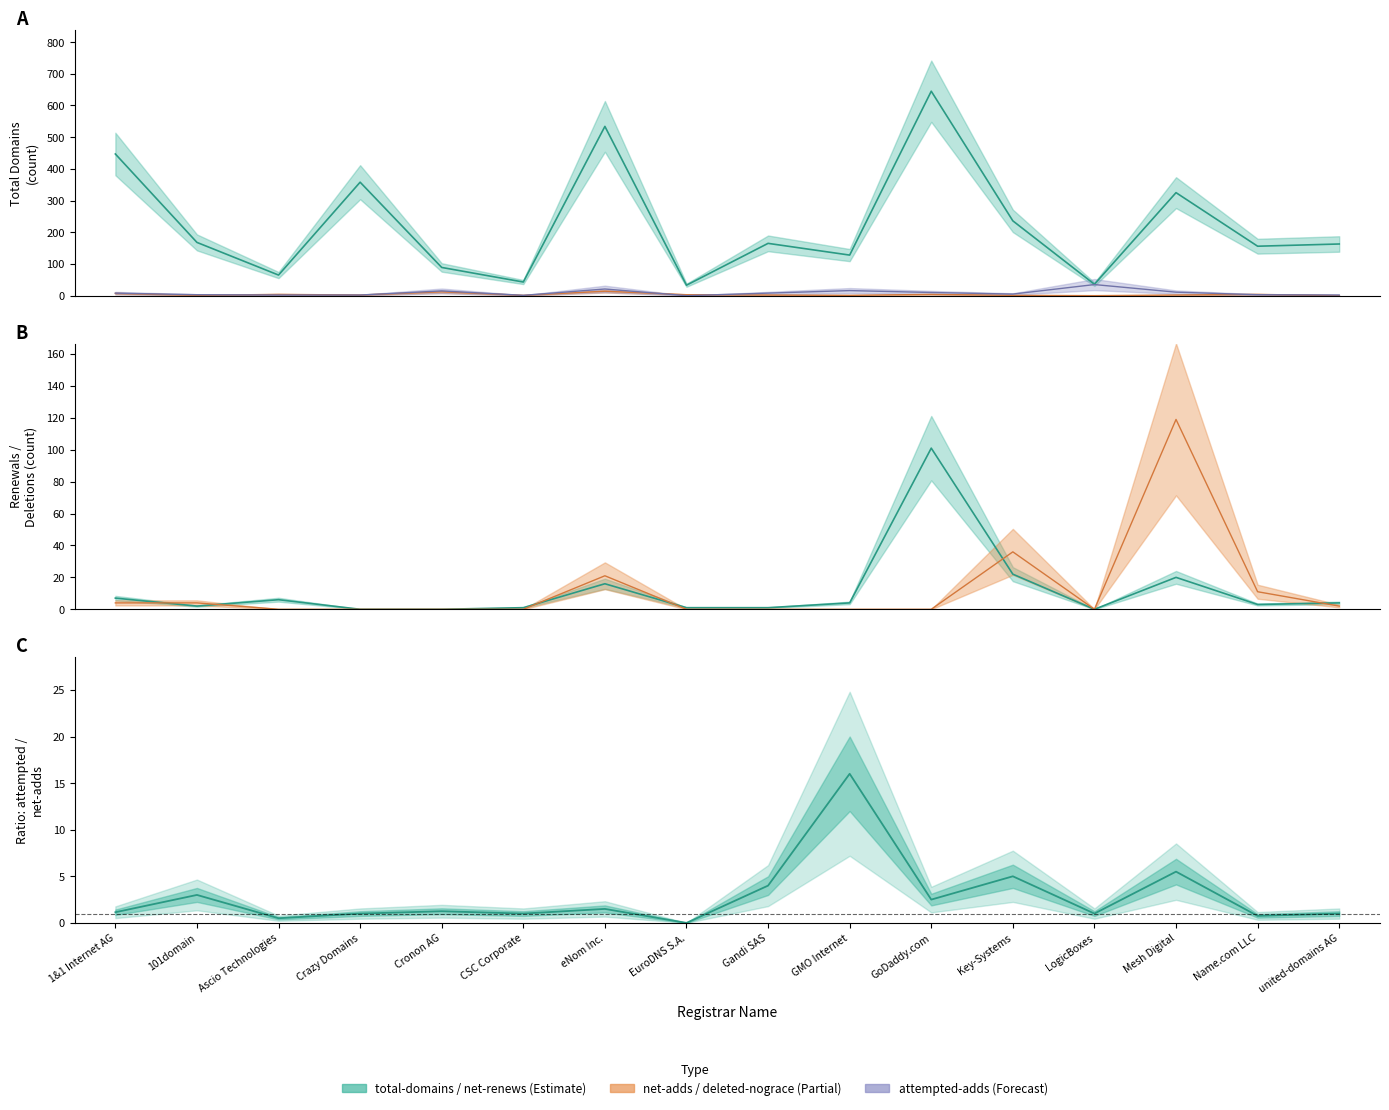

True or false: net-renews-1-yr has more than 1 points higher than both neighbors.

True